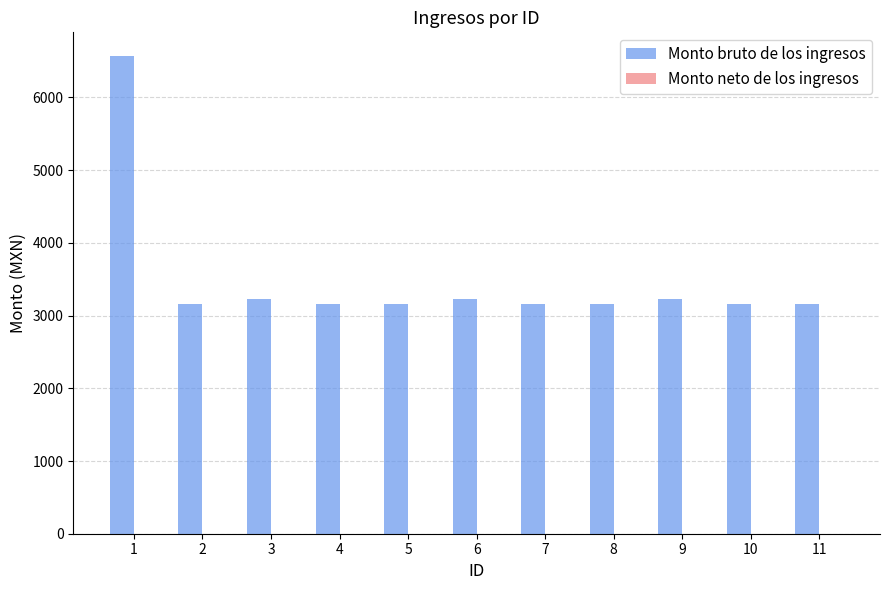

What is the maximum value shown in the chart?

6567.0